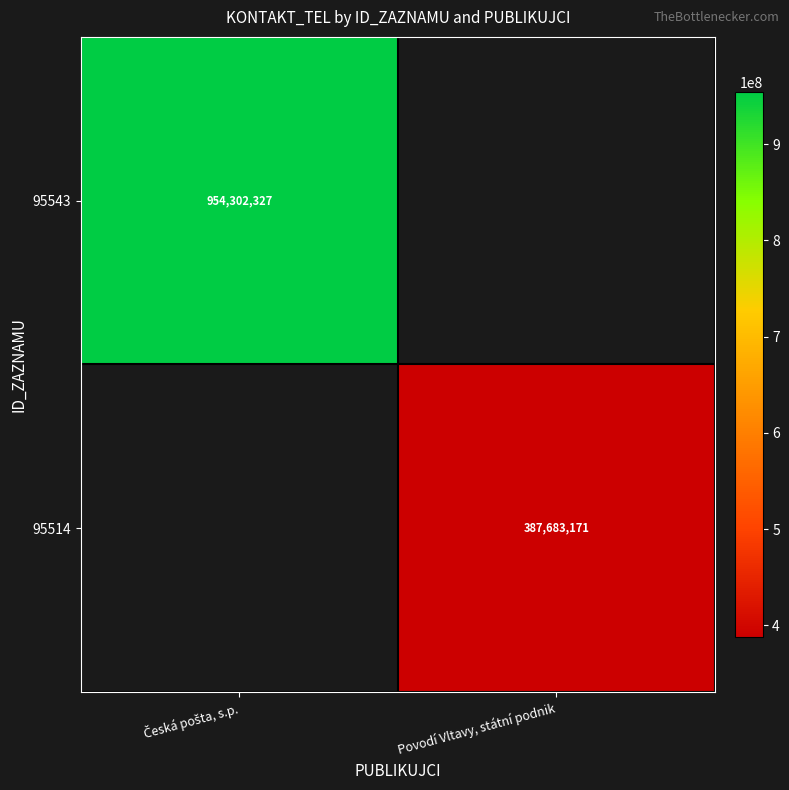

At how many categories does at least one series exceed 589658444?

1